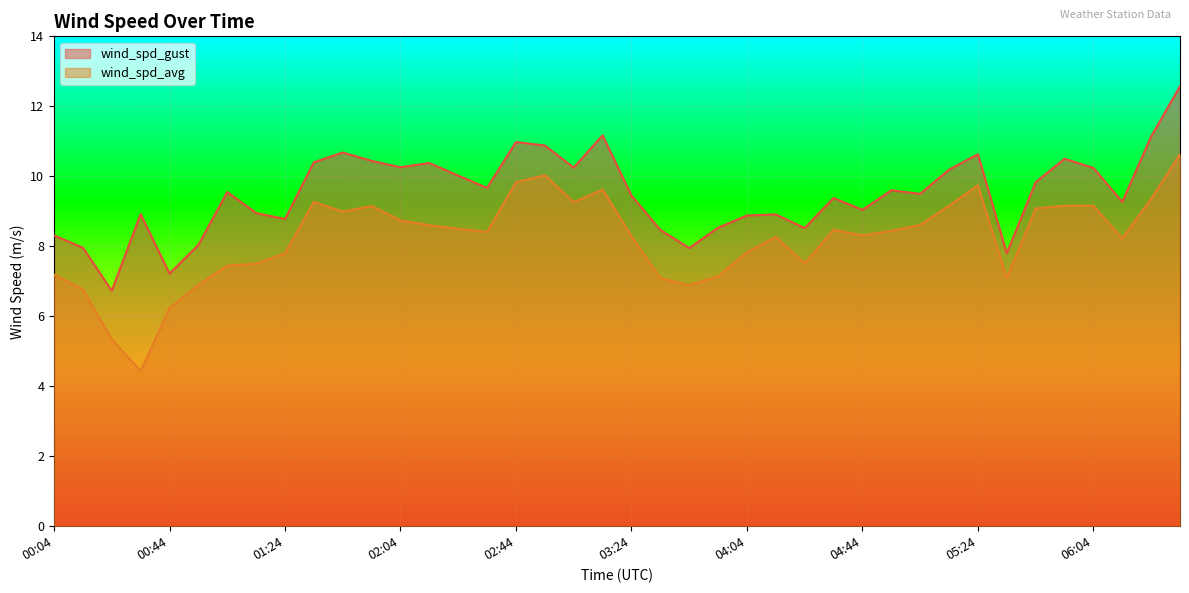

Rank the categories by wind_spd_avg value from lowest to highest.

00:34, 00:24, 00:44, 00:14, 03:44, 00:54, 03:34, 05:34, 03:54, 00:04, 01:04, 01:14, 04:24, 01:24, 04:04, 06:14, 04:14, 03:24, 04:44, 02:34, 04:54, 04:34, 02:24, 02:14, 05:04, 02:04, 01:44, 05:44, 01:54, 05:14, 05:54, 06:04, 03:04, 01:34, 06:24, 03:14, 05:24, 02:44, 02:54, 06:34